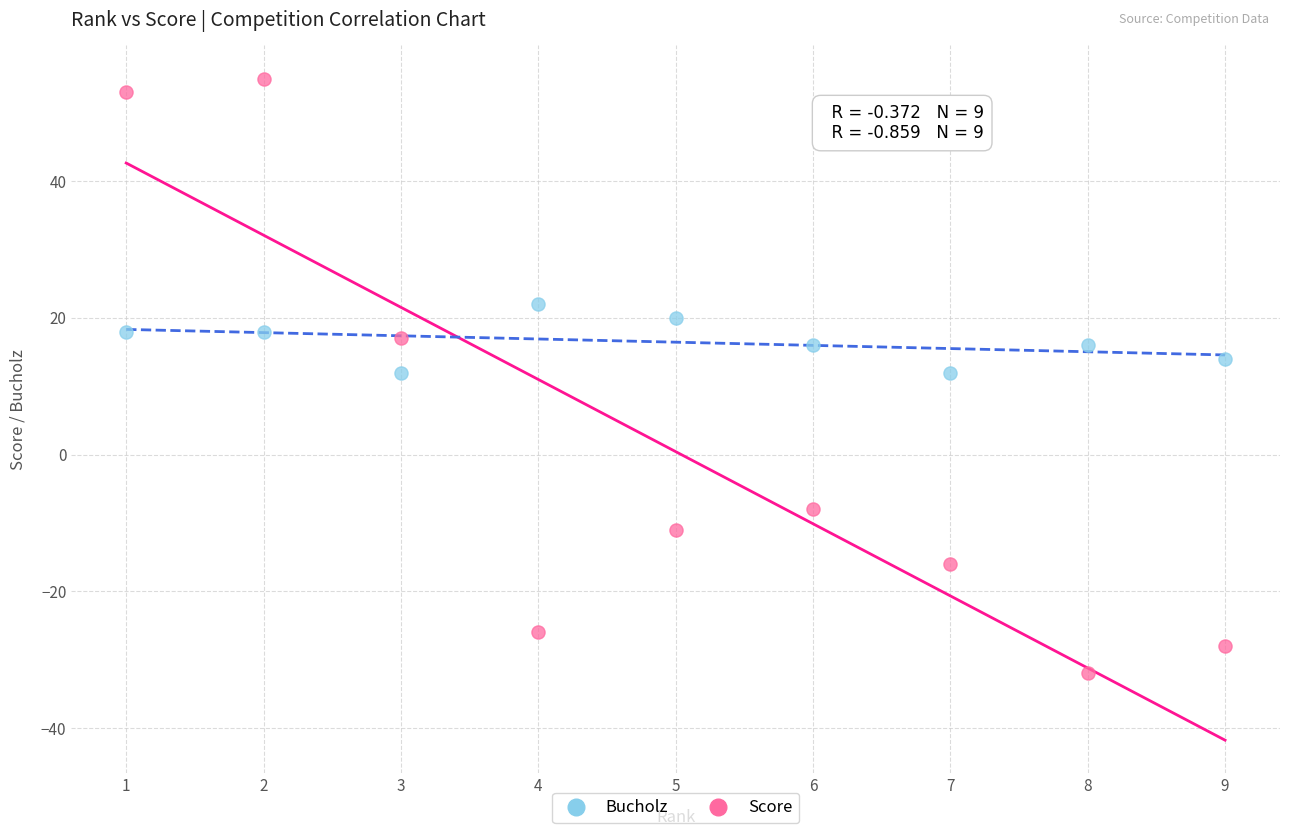

Which series contains the highest Y value?

Score